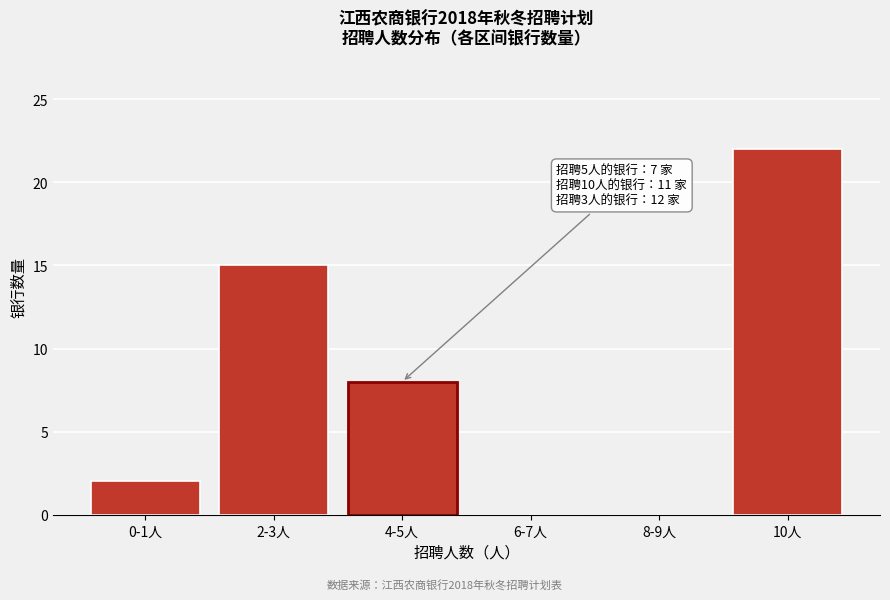

Reading left to right, extract all data points from this chart.

0-1人=2	2-3人=15	4-5人=8	6-7人=0	8-9人=0	10人=22